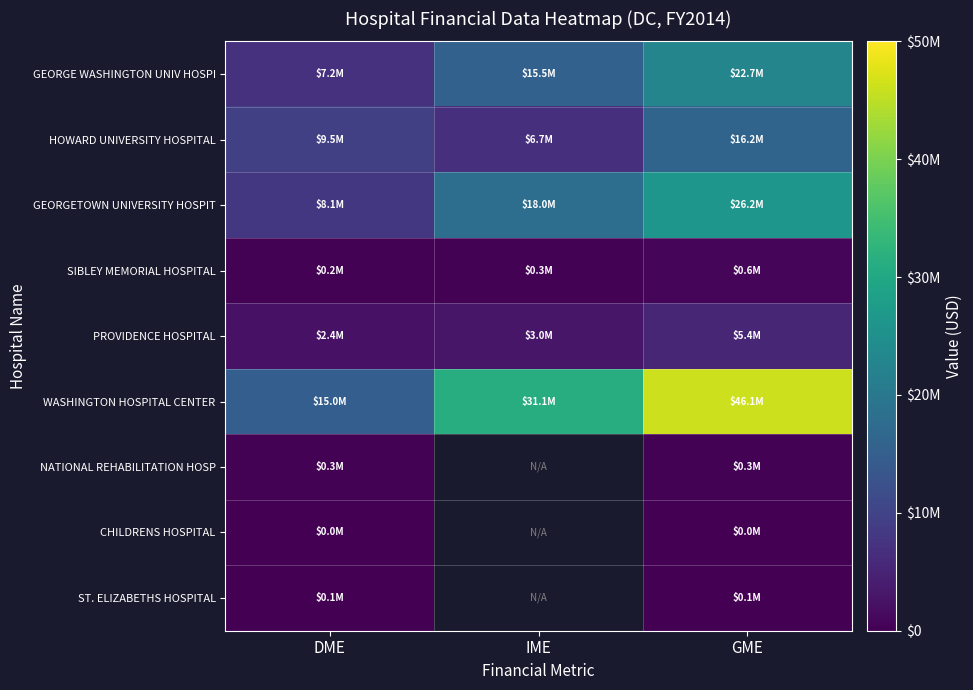

Where does the PROVIDENCE HOSPITAL series first go above 3039583?

GME